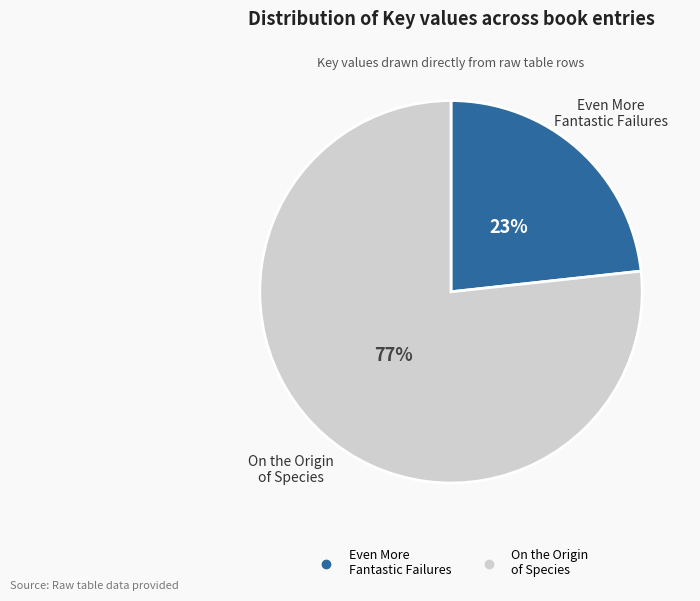

Is there a majority slice in this chart?

Yes